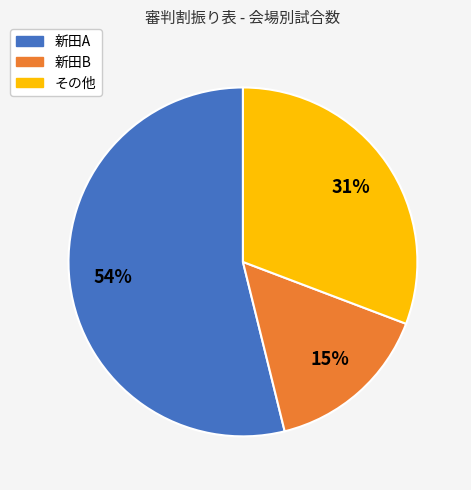

To the nearest percent, what is the combined percentage of その他 and 新田B?

46%